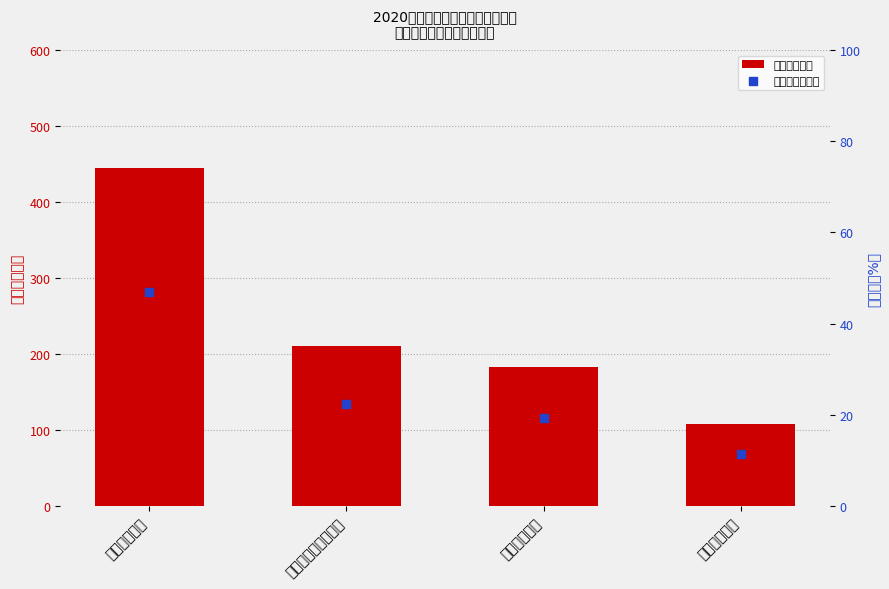

Which series contains the highest Y value?

金额（万元）